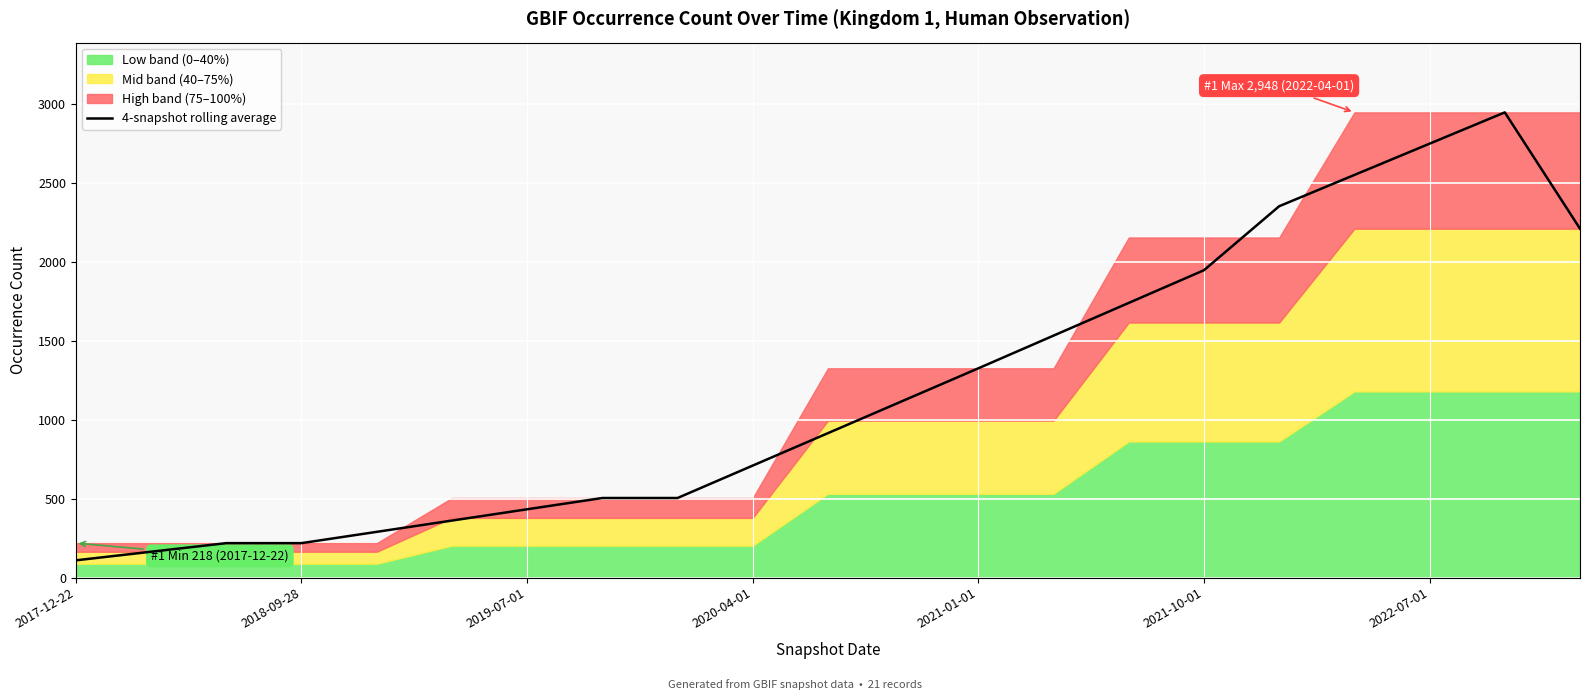

Which label corresponds to the smallest value in the chart?

2017-12-22